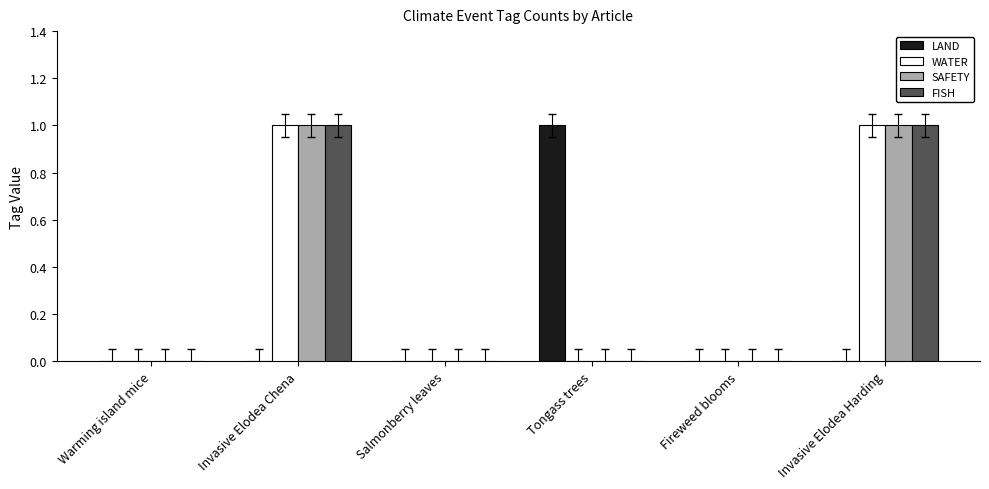

True or false: LAND has a value of -1 at Invasive Elodea Chena.

False